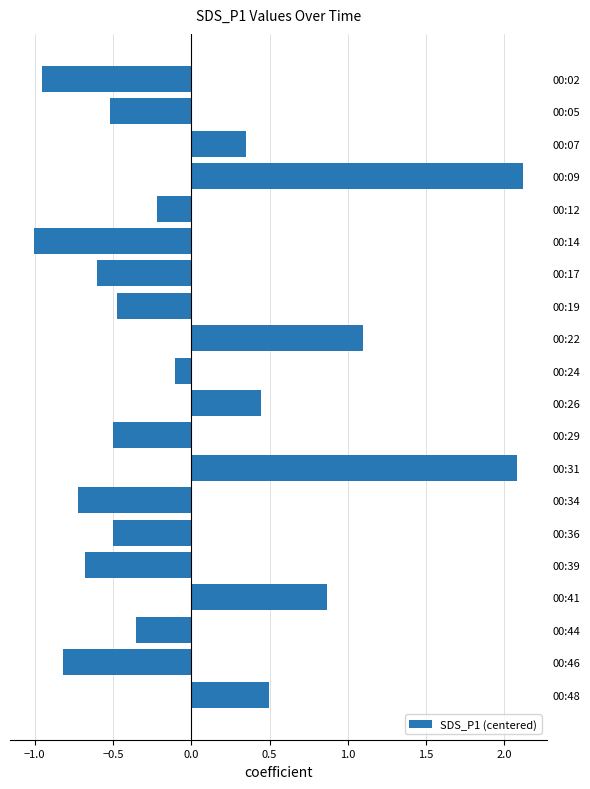

What is the value of the 14th bar from the top?

-0.7